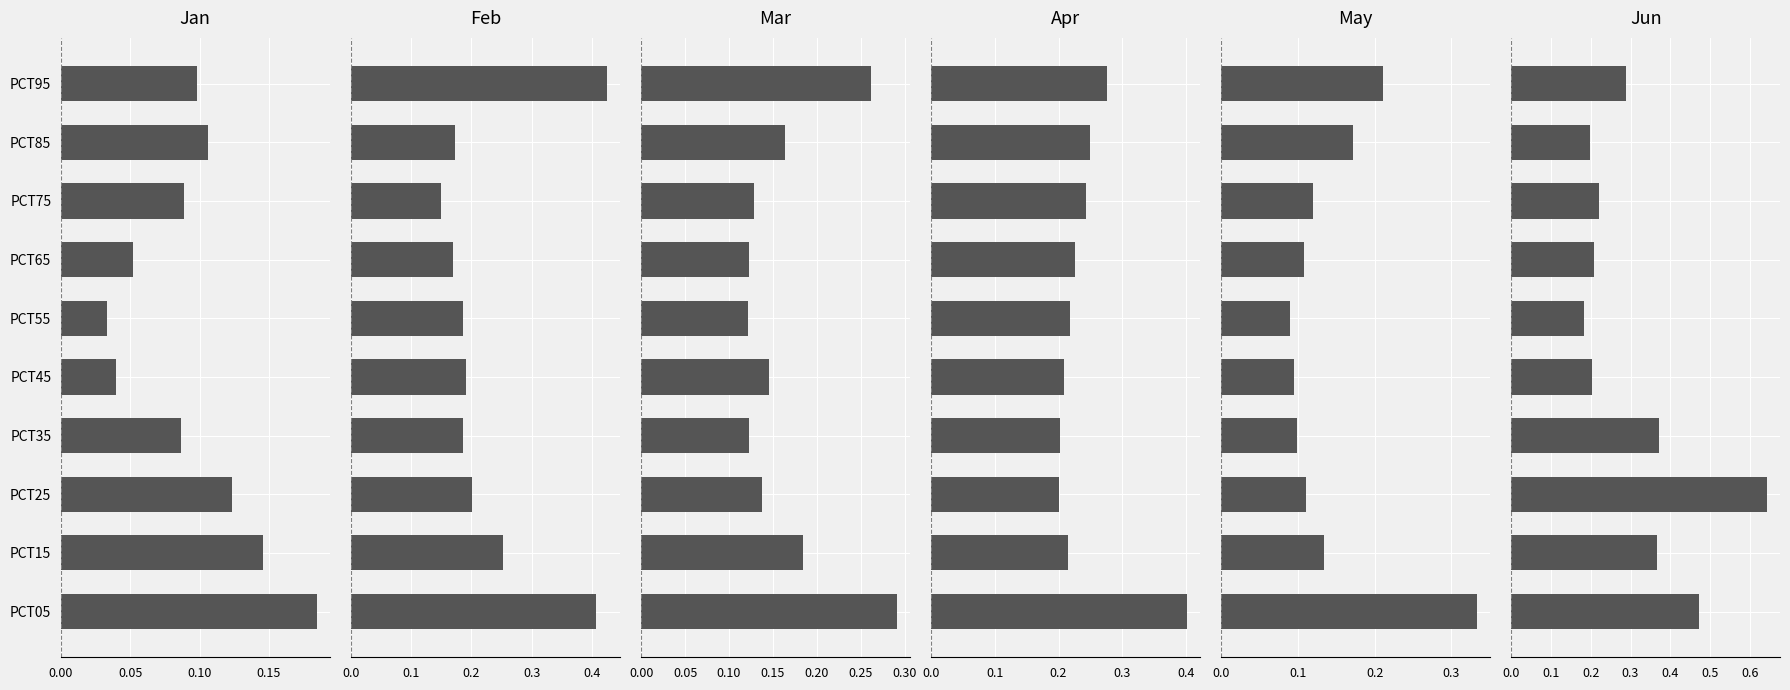

Is it true that Mar equals 0.2 at PCT85?

True